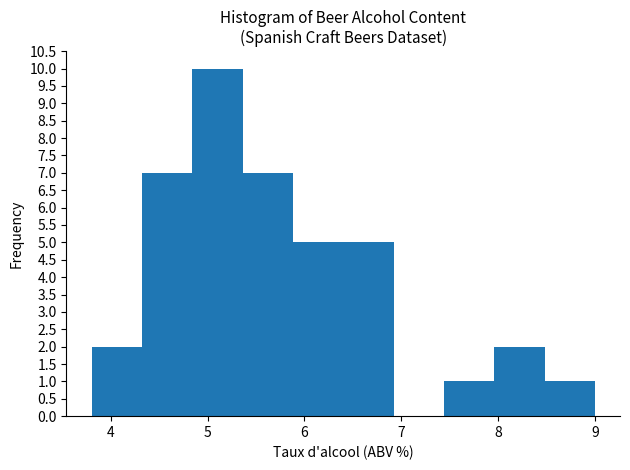

How tall is the bar that spans 8.48 to 9.00 on the x-axis? Neither the bar edges nor the heights are printed on the chart, so give them approximately, as read against the axes.

1